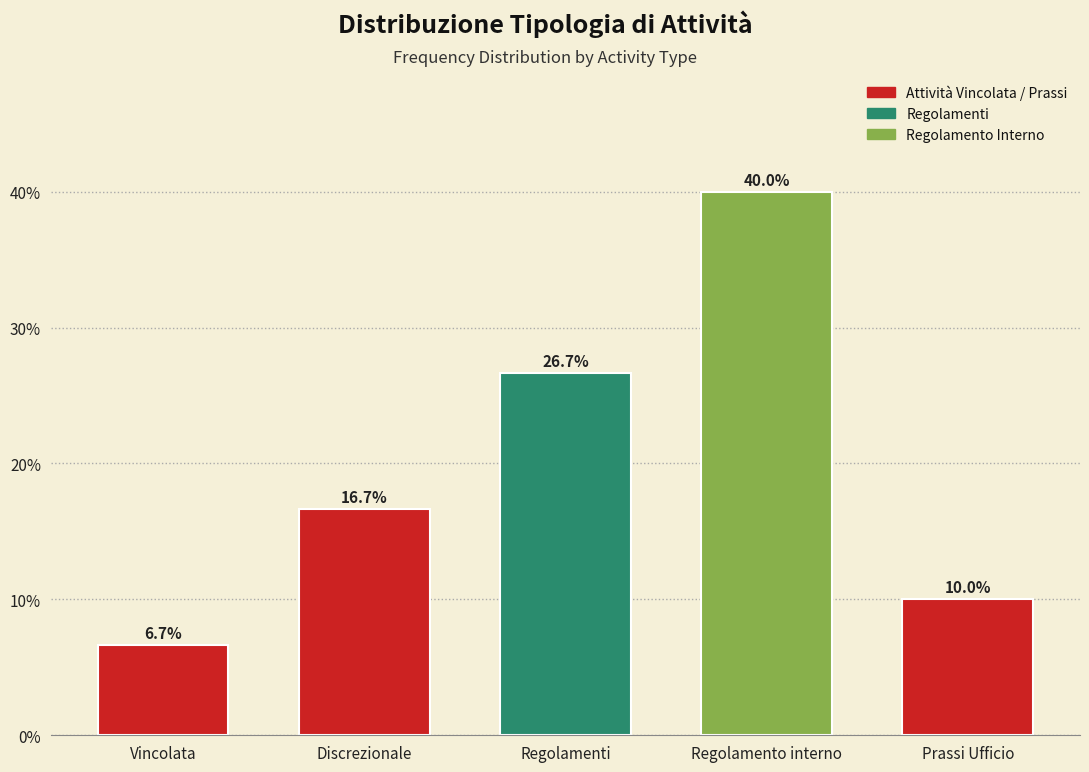

Reading left to right, what are all the values shown in this chart?

6.7	16.7	26.7	40.0	10.0